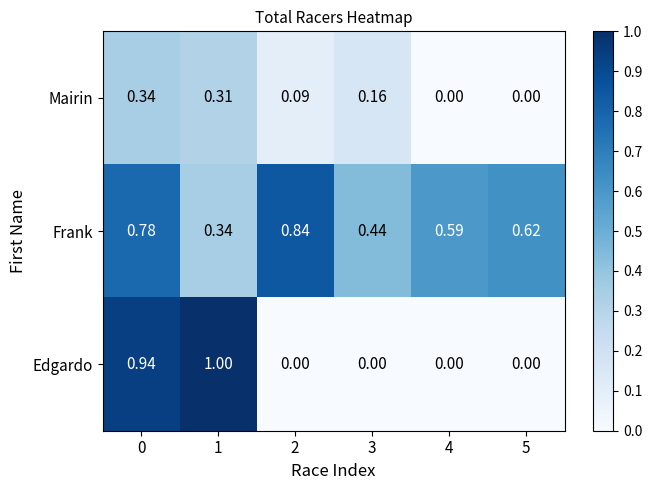

Between 0 and 5, which series saw the biggest shift?

Edgardo